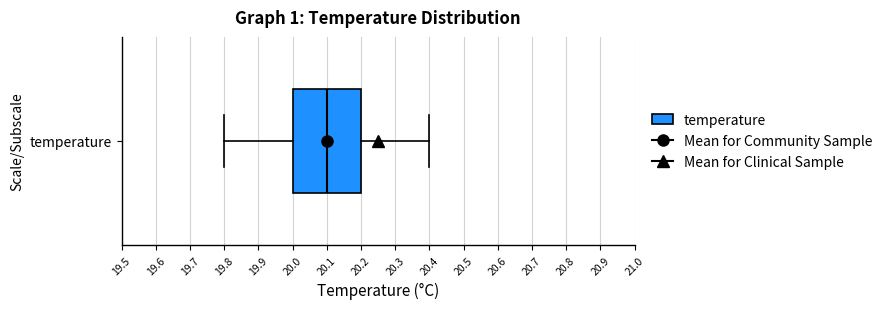

Read this box plot against the x-axis: the position of the median line, the range covered by the box, and the ends of both whiskers. The values are not printed on the chart, so give them approximately, as read against the axis.

median 20.1, box 20.0 to 20.2, whiskers 19.8 to 20.4